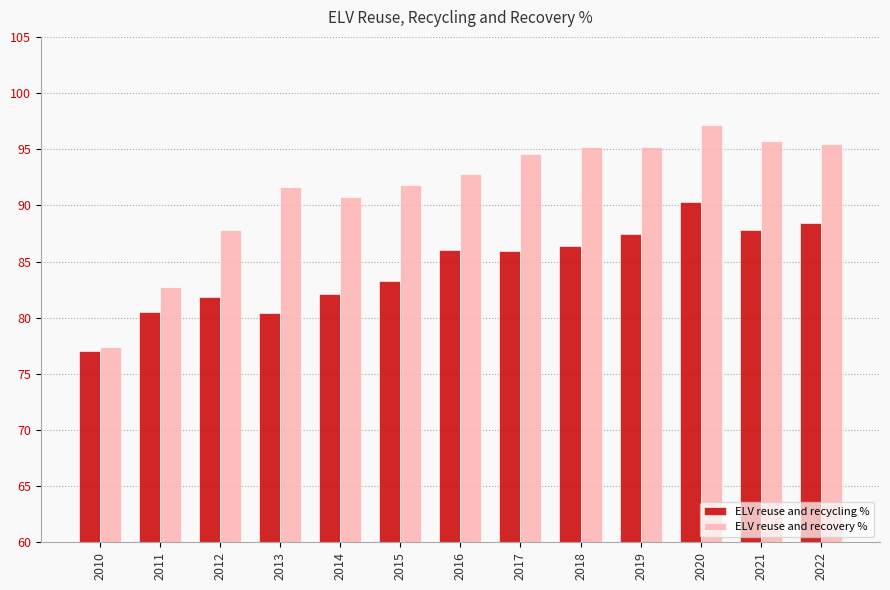

Which series changed the most between 2013 and 2022?

ELV reuse and recycling %